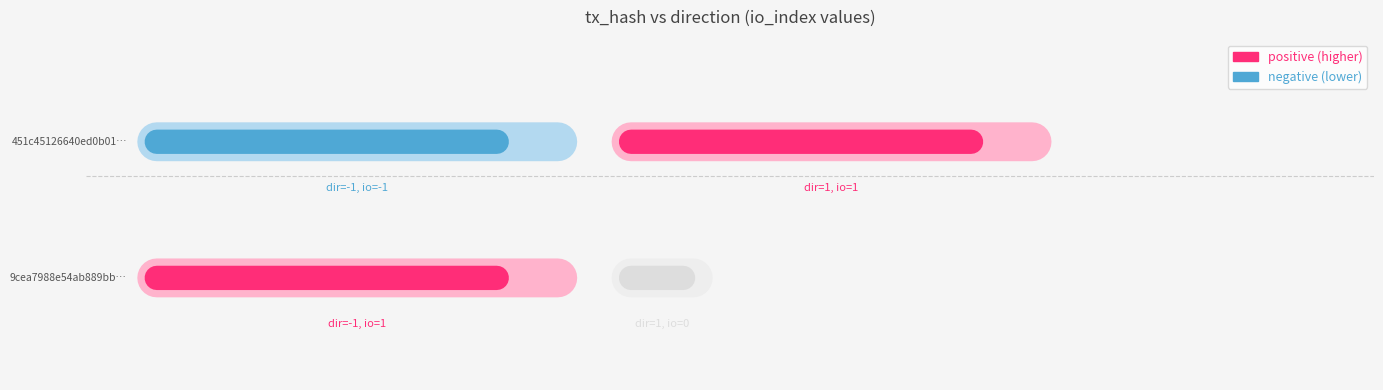

What is the spread (max minus min) of values at 1?

1